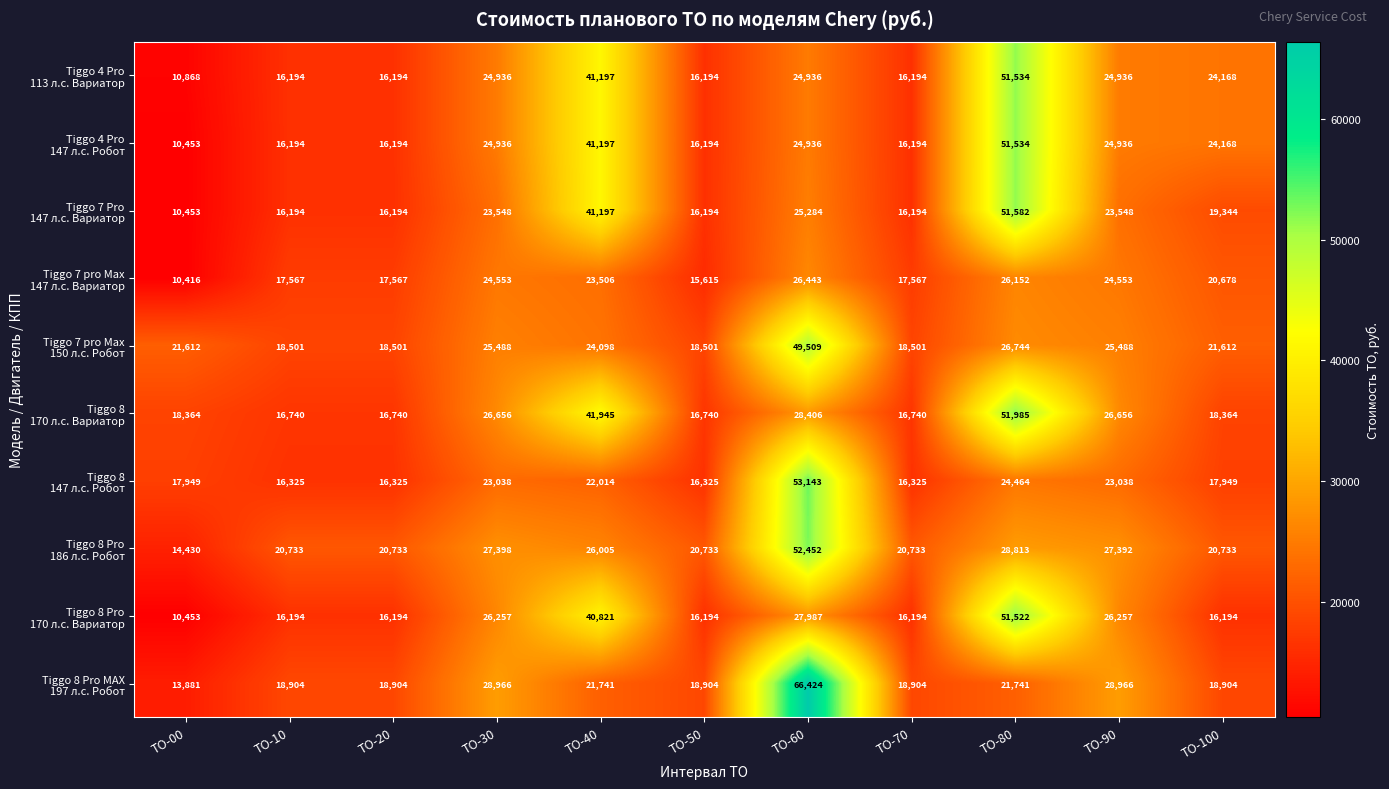

Which category has the highest value across all series?

ТО-60